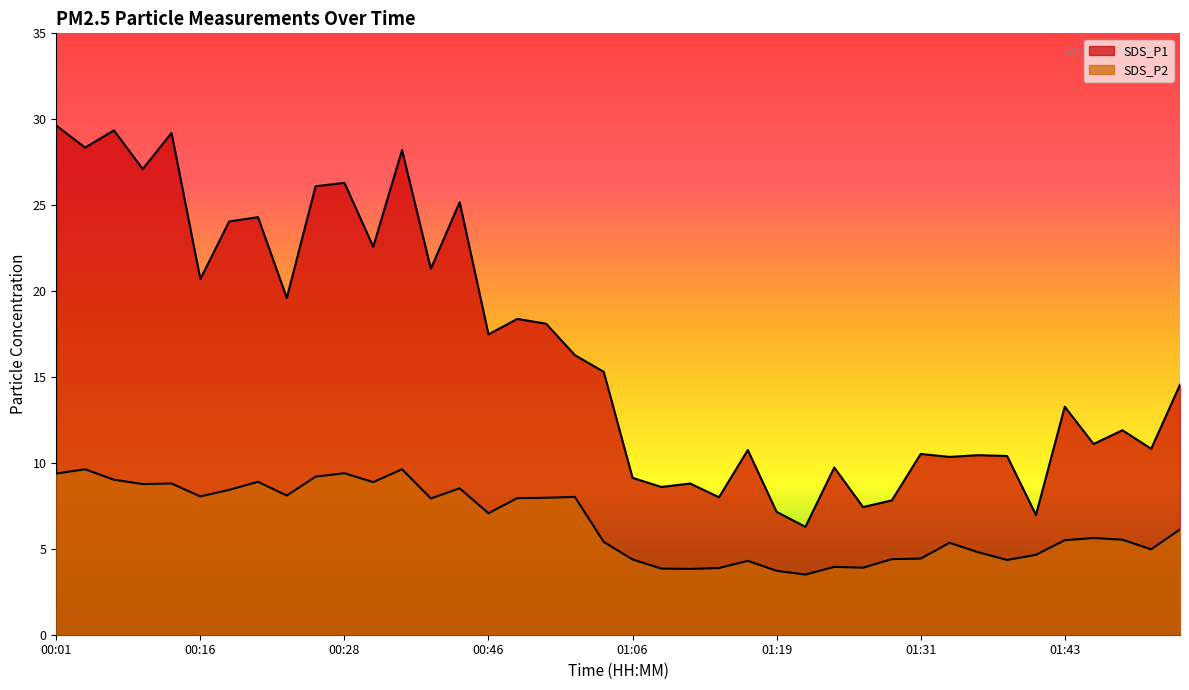

What is the label of the 38th point from the left?

01:48